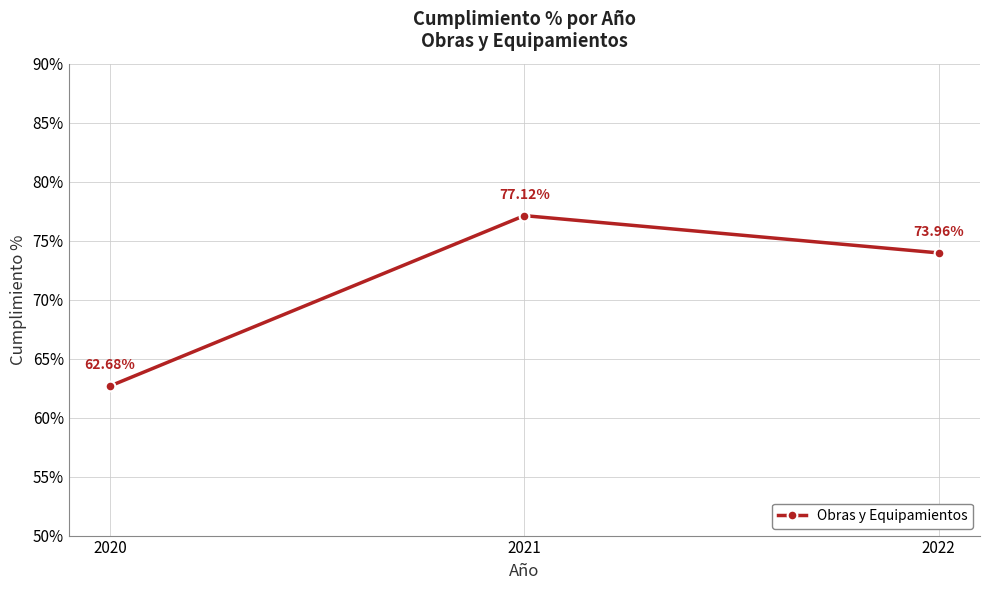

True or false: the data shows 105.1 at 2022.

False